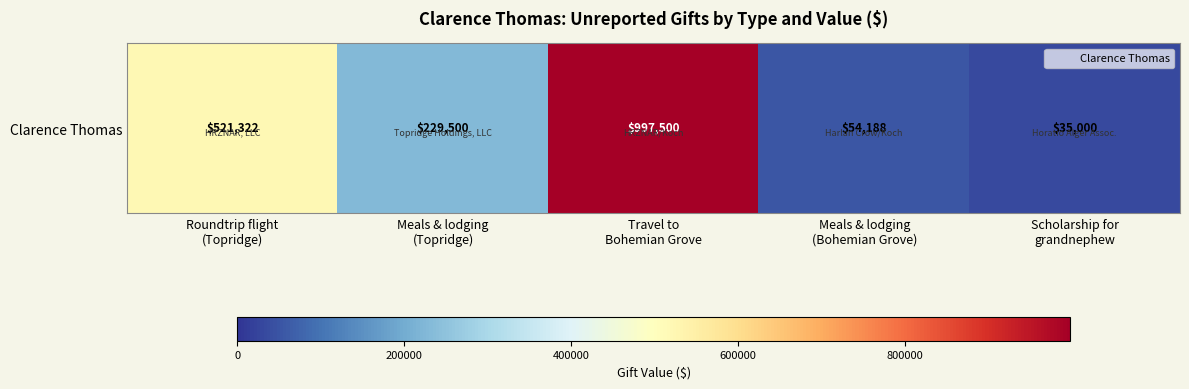

How many values are below 229500?

2